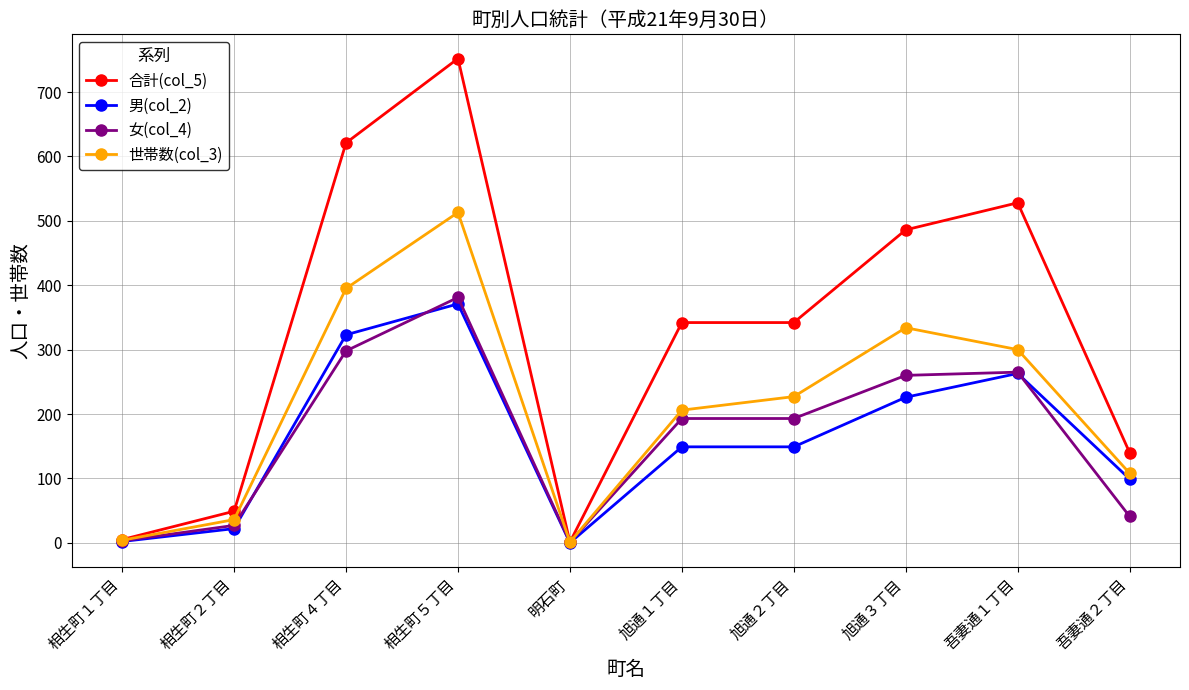

What is the value of the 男(col_2) point at the 4th from the left?

371